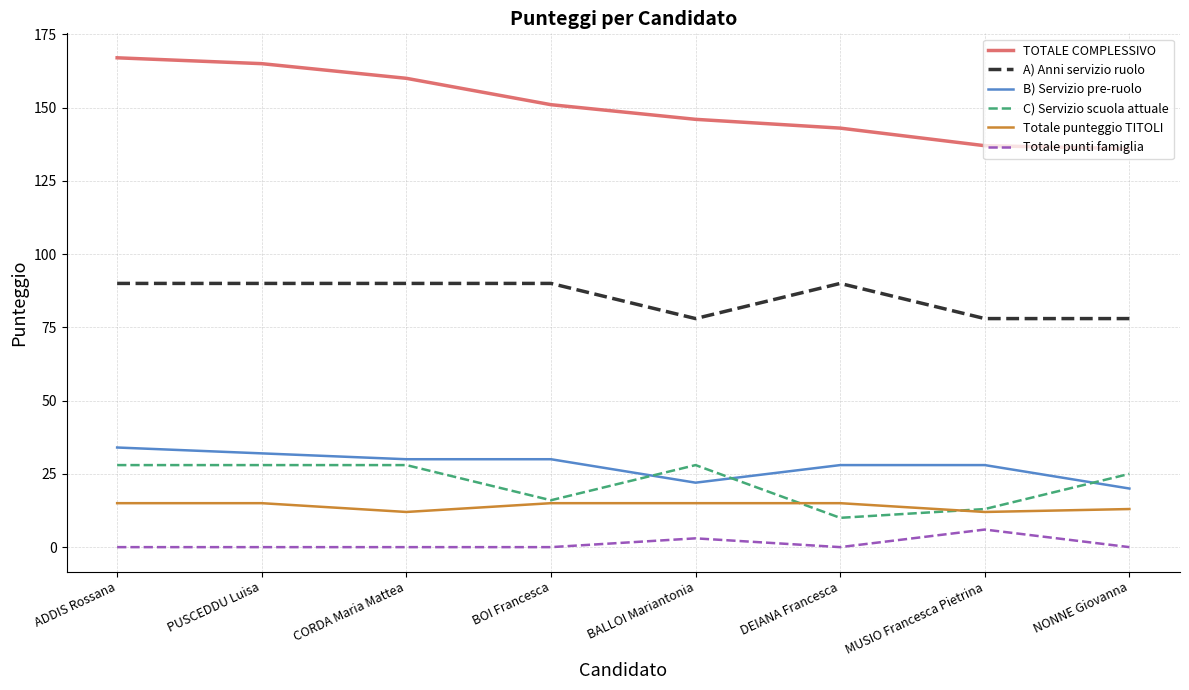

What position from the right is BALLOI Mariantonia?

4